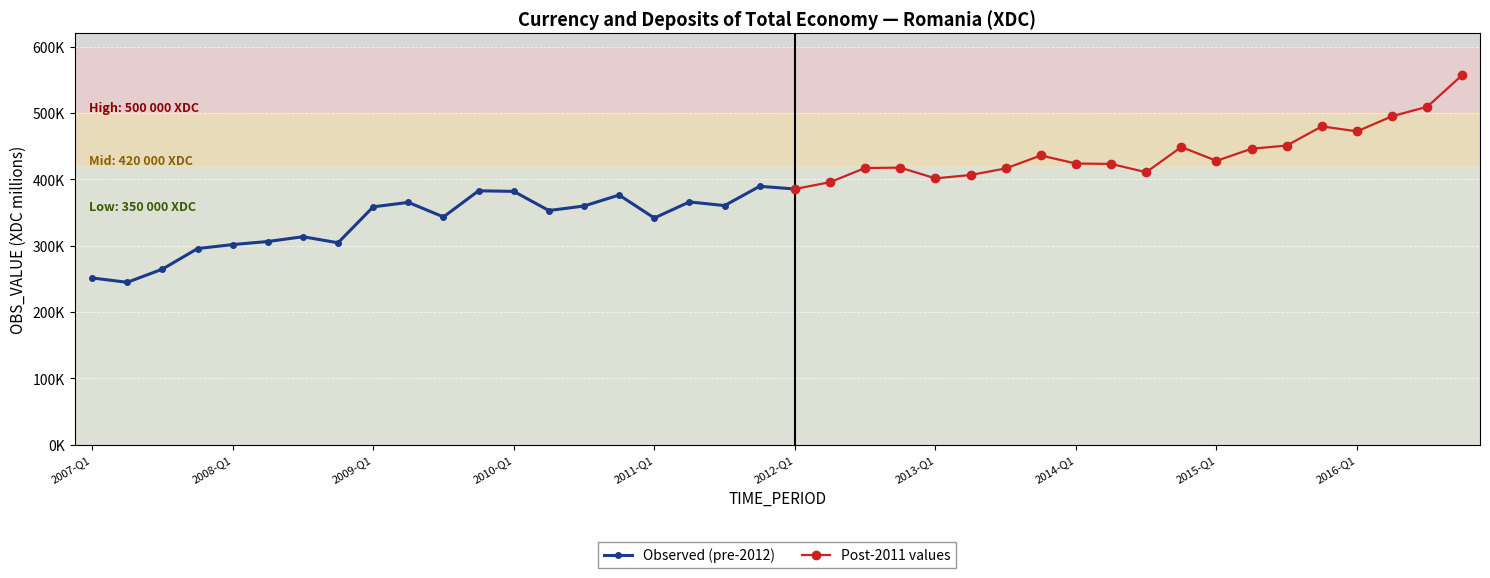

True or false: the data shows 476282.1 at 2008-Q2.

False